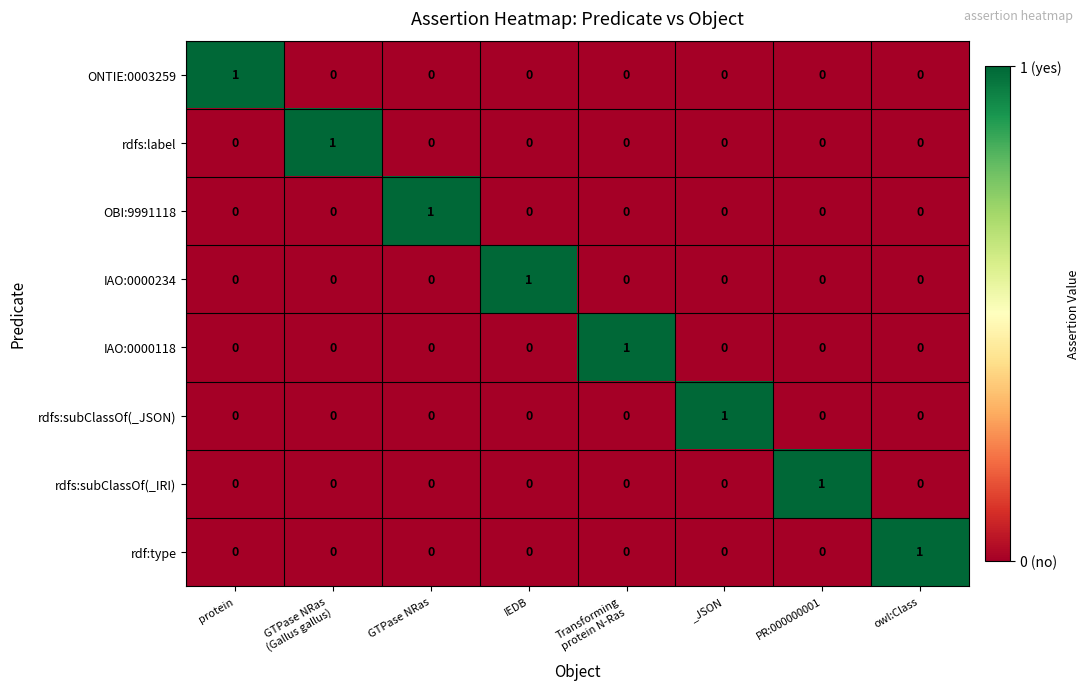

How many rdf:type values are between 0 and 1?

8